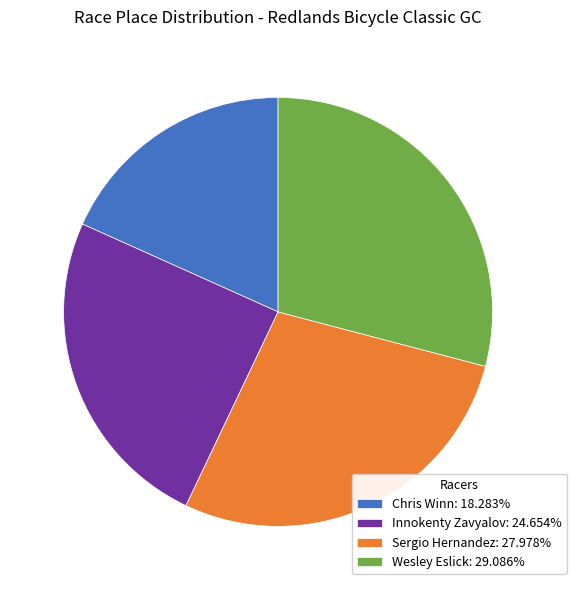

Is the sum of Wesley Eslick: 29.086% and Innokenty Zavyalov: 24.654% greater than half?

Yes